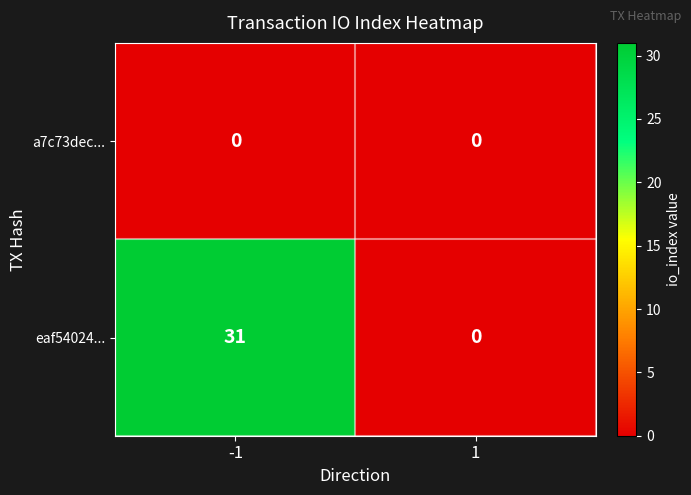

Between -1 and 1, which series saw the biggest shift?

eaf54024...